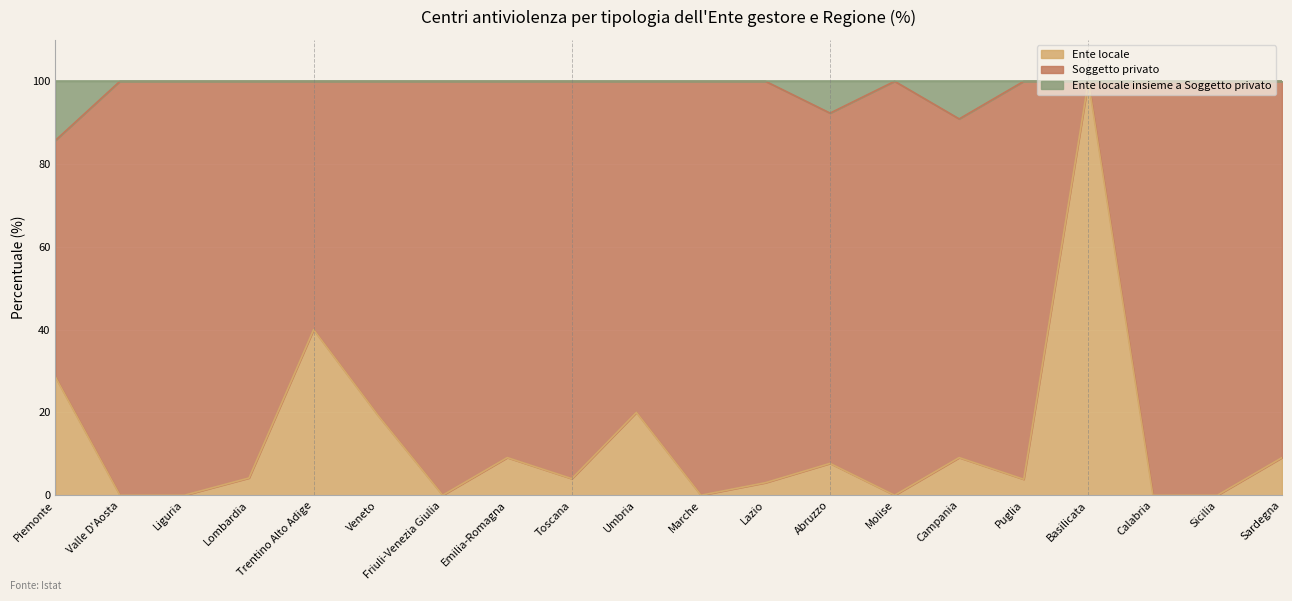

True or false: Ente locale insieme a Soggetto privato has more than 2 interior local peaks.

False